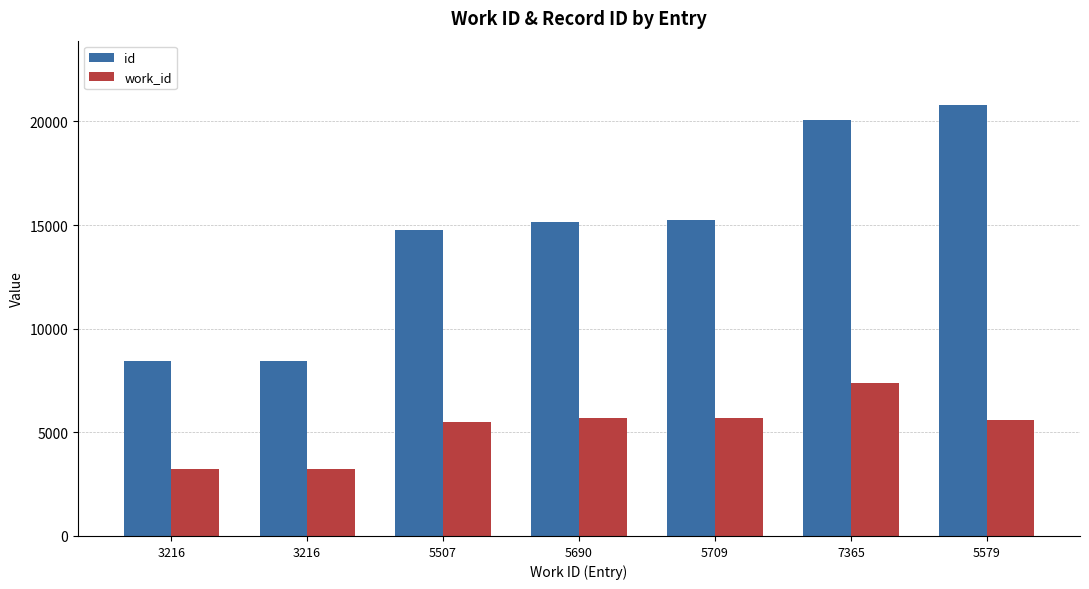

Reading left to right, transcribe all the data shown in this chart.

id: 3216=8447	3216=8449	5507=14754	5690=15171	5709=15235	7365=20061	5579=20779
work_id: 3216=3216	3216=3216	5507=5507	5690=5690	5709=5709	7365=7365	5579=5579